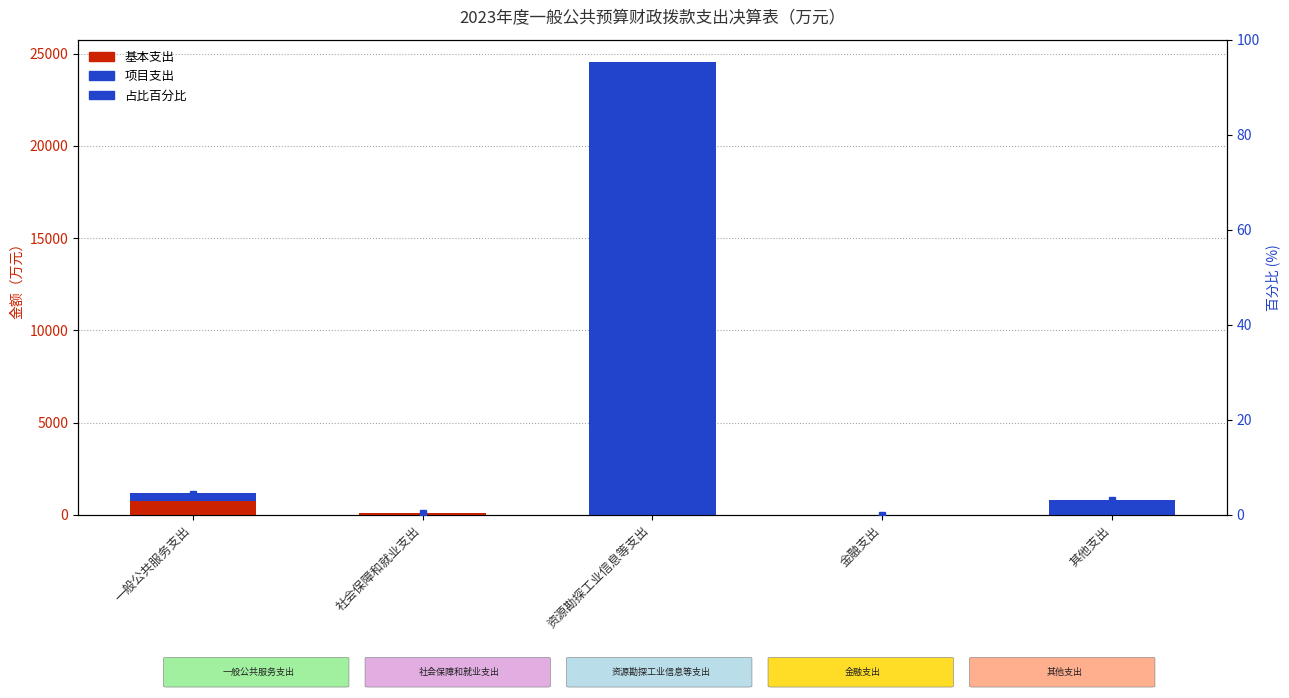

At how many categories does at least one series exceed 1301?

1